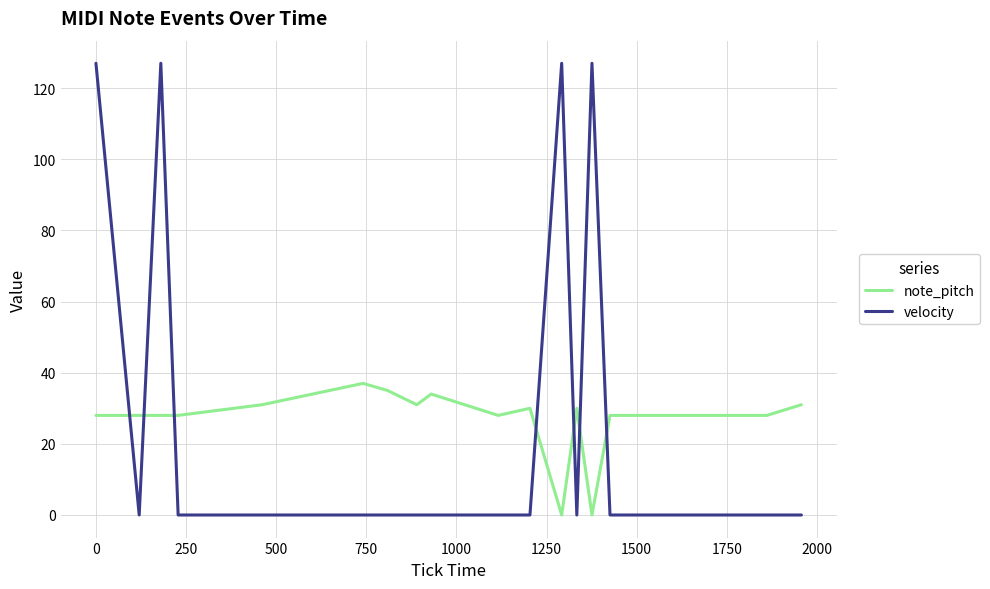

Which series ends up on top after the final intersection of note_pitch and velocity?

note_pitch